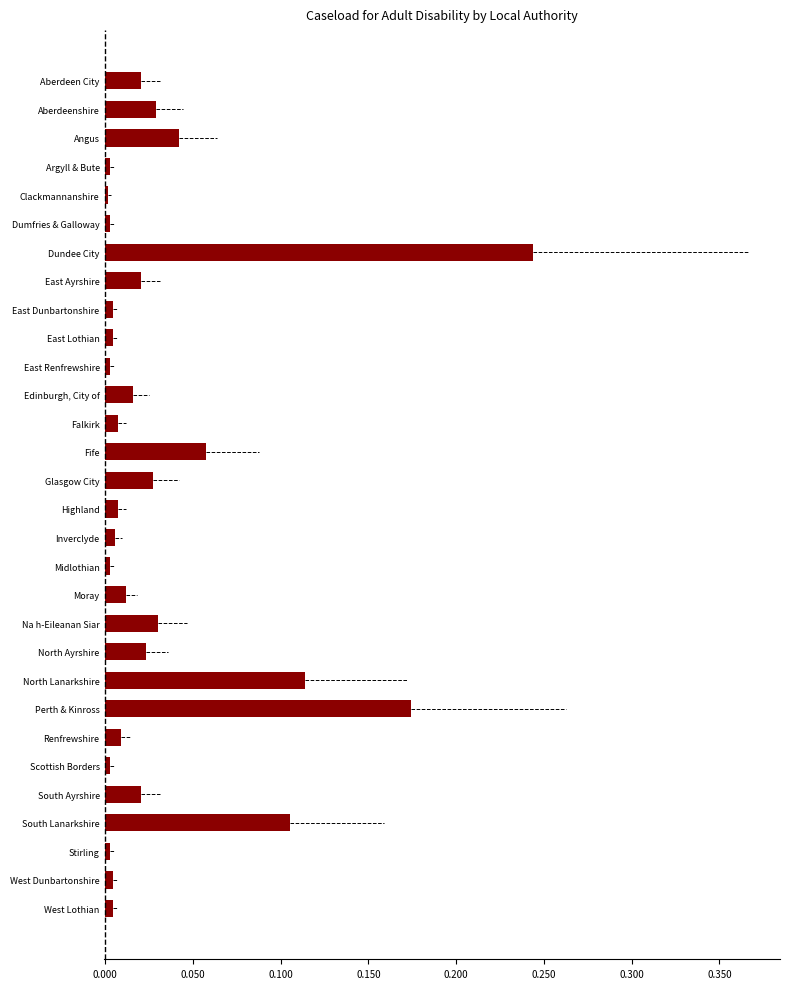

How many data points does each series have?

30